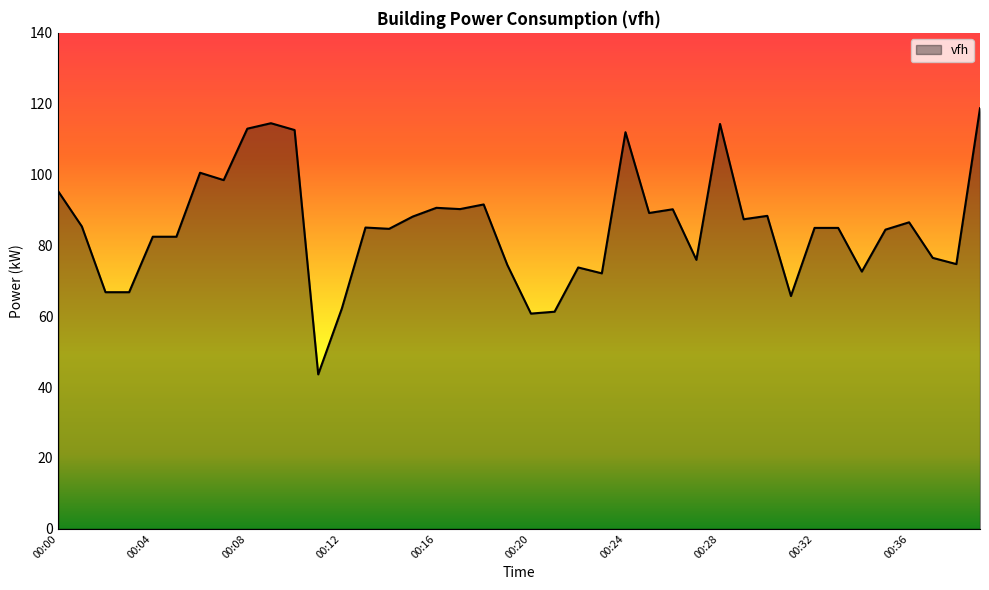

What is the greatest value displayed?

118.7